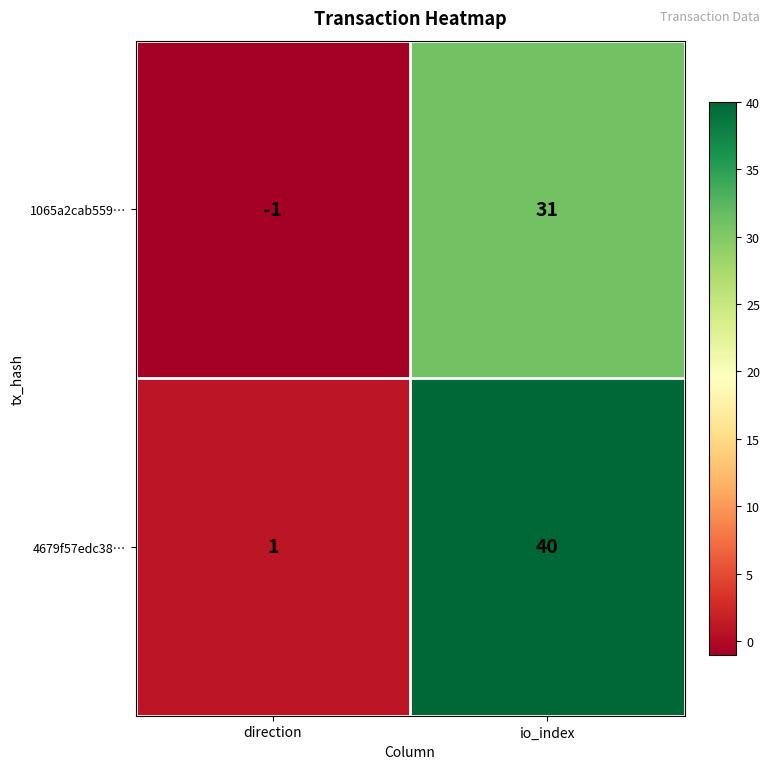

Rank the series at io_index from highest to lowest value.

4679f57edc38…, 1065a2cab559…